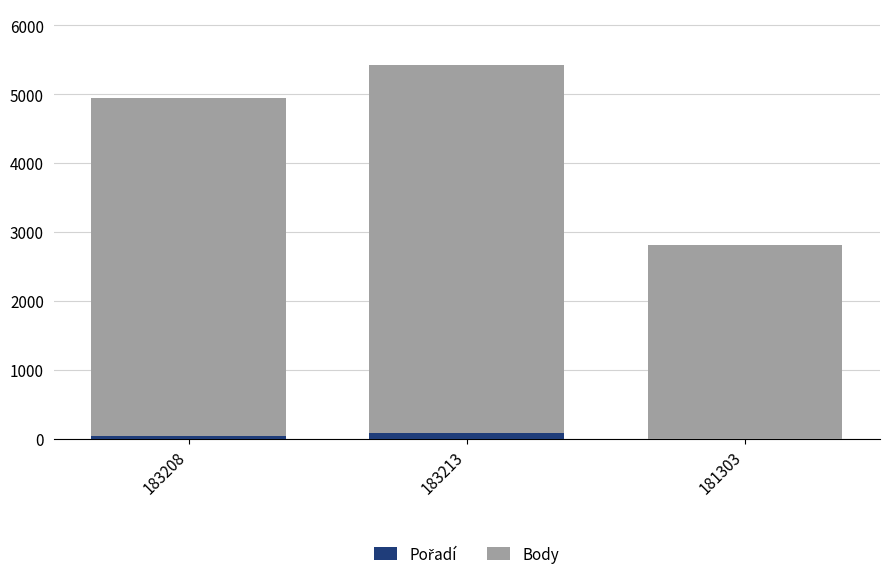

At which category is the sum across all series the highest?

183213